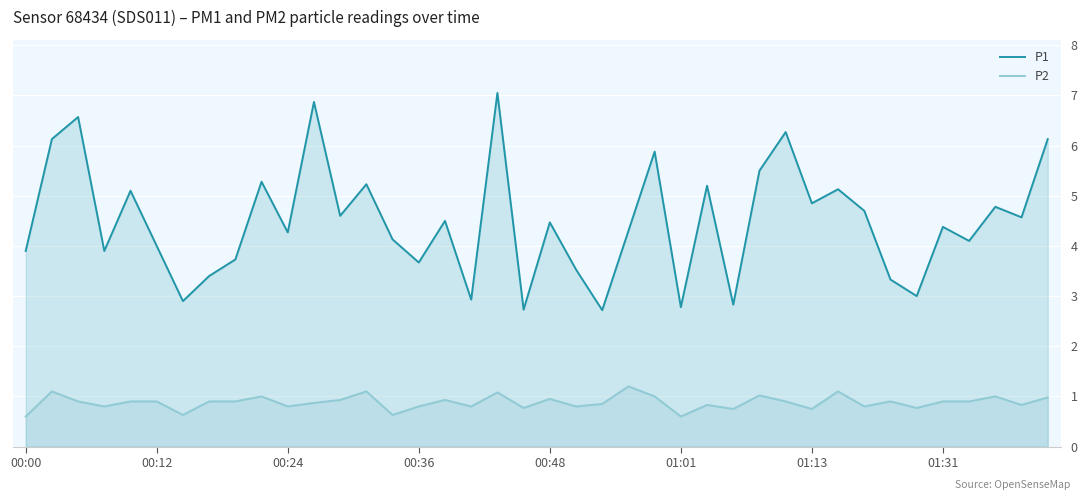

Is the value of P2 at 19 greater than the value of P1 at 26?

No